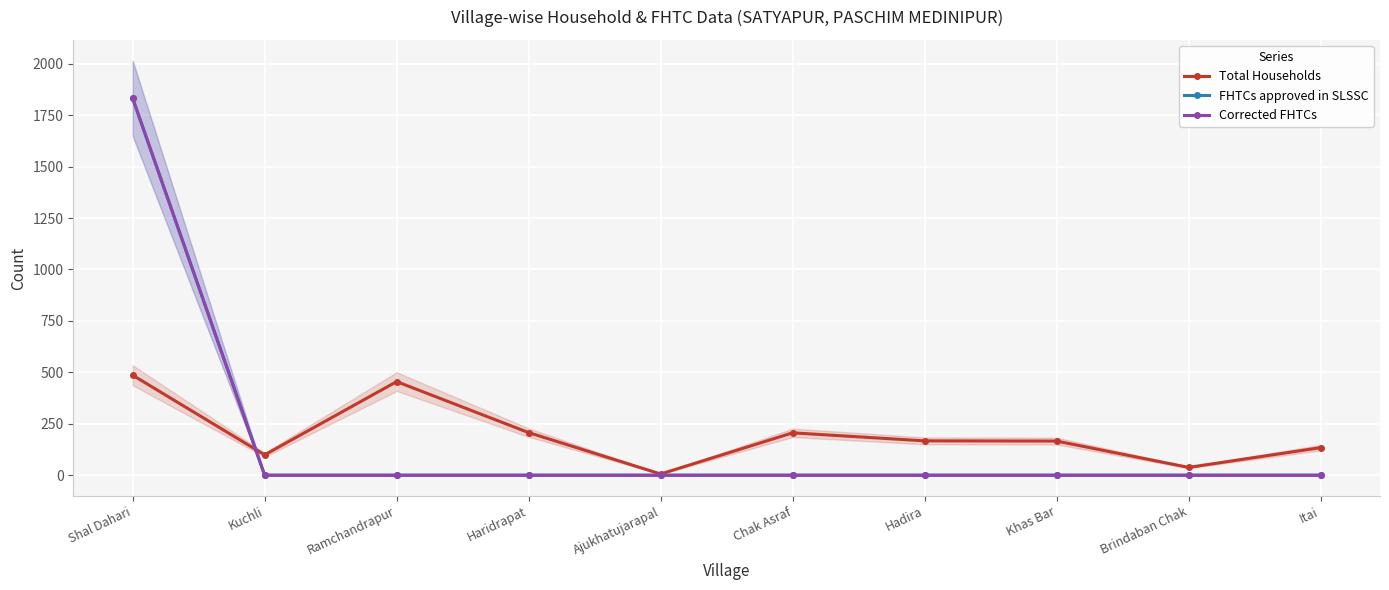

The Corrected FHTCs series shows 0 at Chak Asraf. True or false?

True